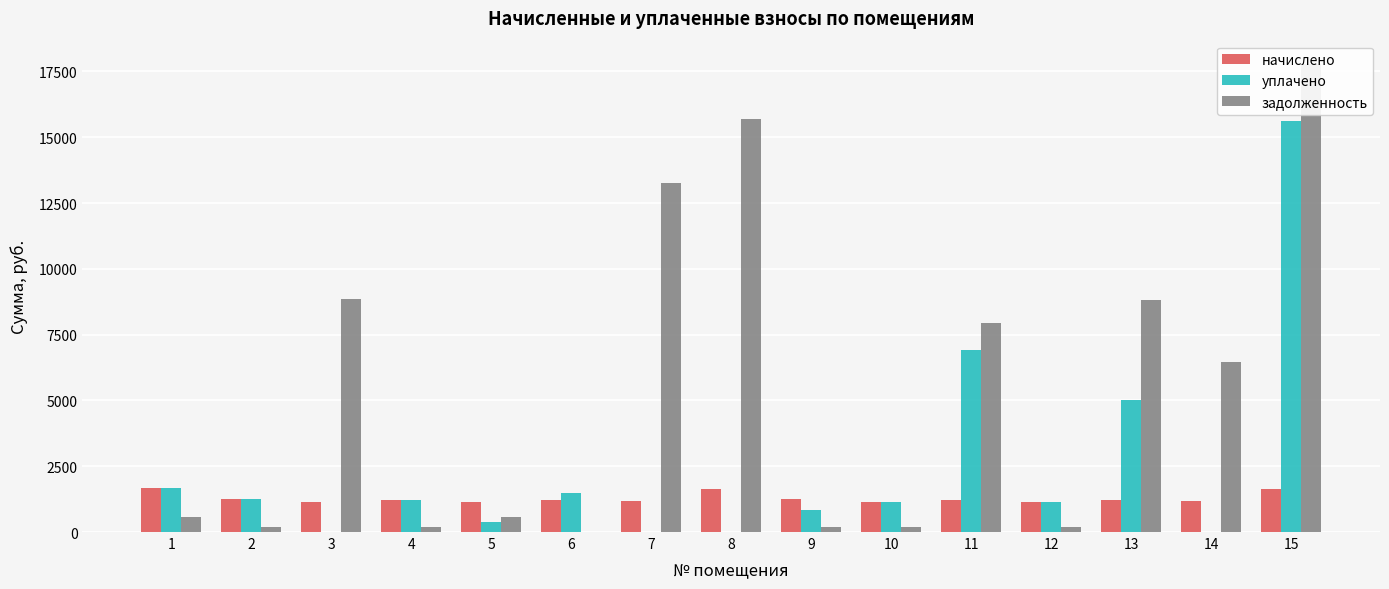

Rank the series by their average value, from lowest to highest.

начислено, уплачено, задолженность